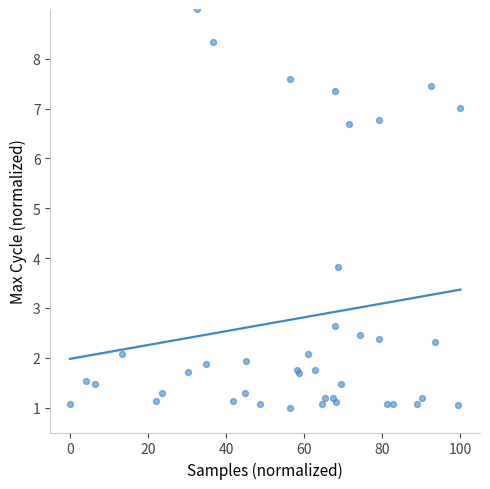

What Y value in the scatter plot is closest to 5?

3.8